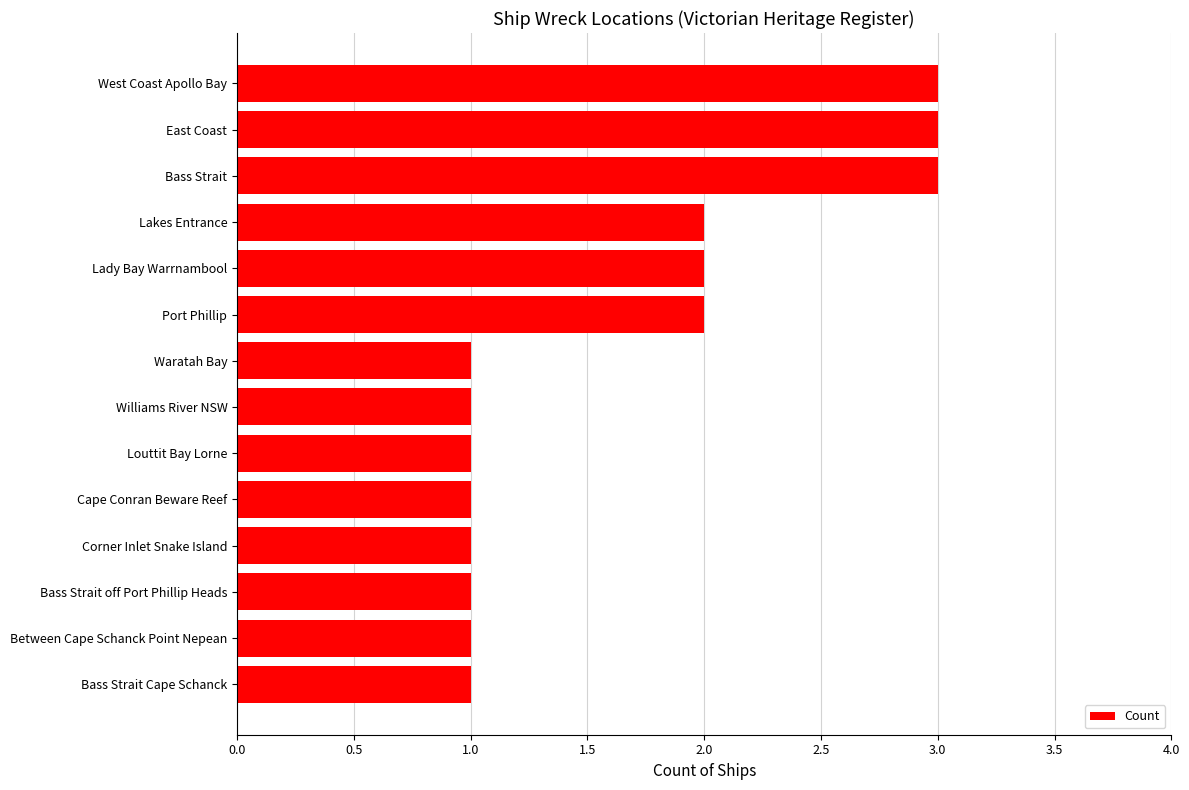

True or false: the data shows 1 at Waratah Bay.

True